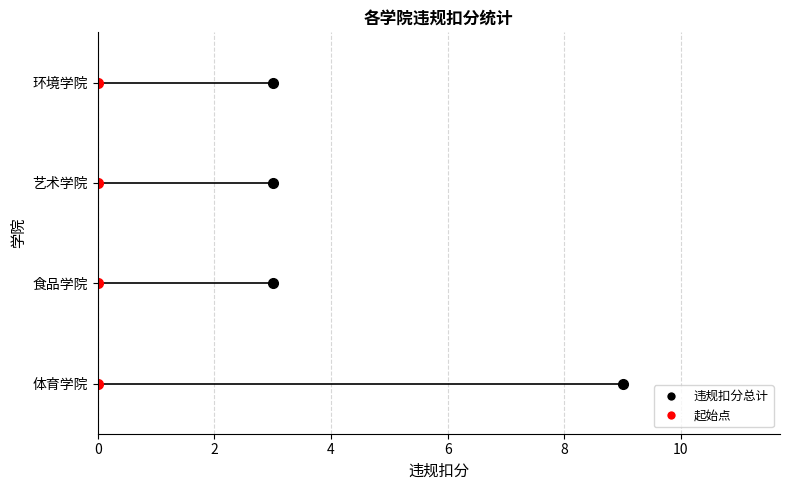

Reading right to left, extract all data points from this chart.

3	3	3	9